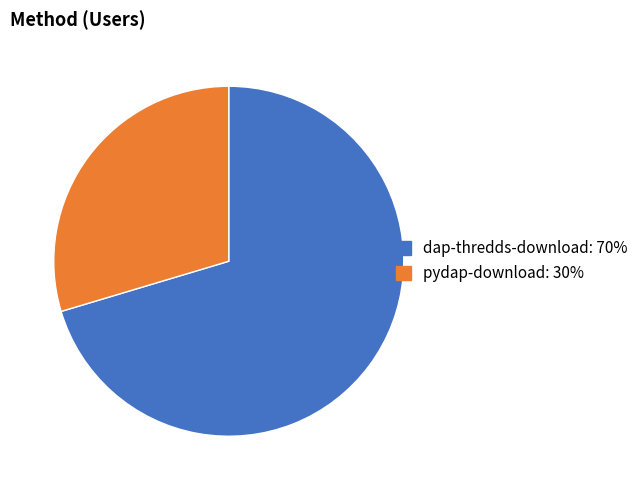

Which category has the smallest portion of the pie?

pydap-download